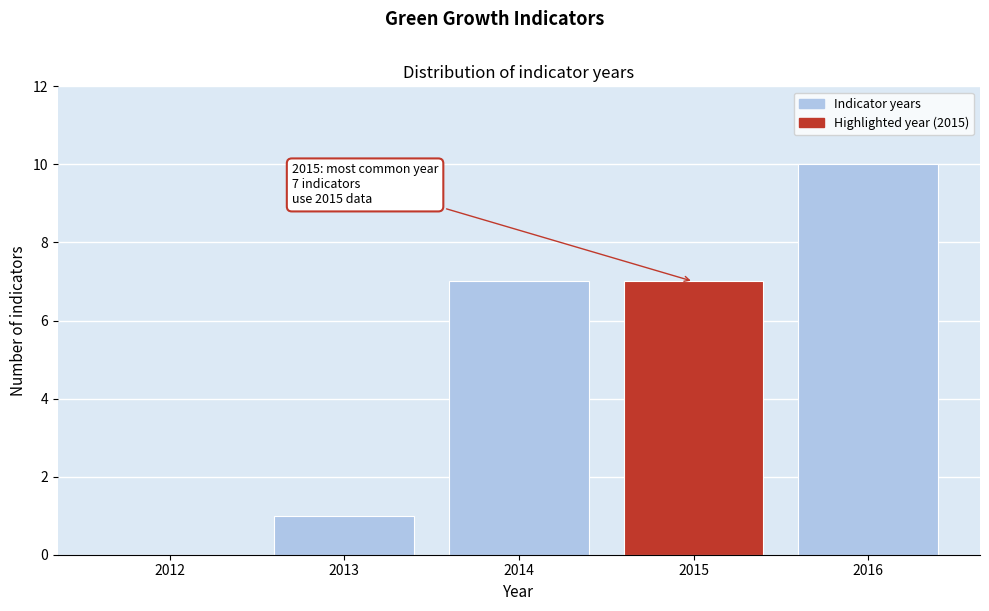

Reading left to right, what are all the values shown in this chart?

2012=0	2013=1	2014=7	2015=7	2016=10